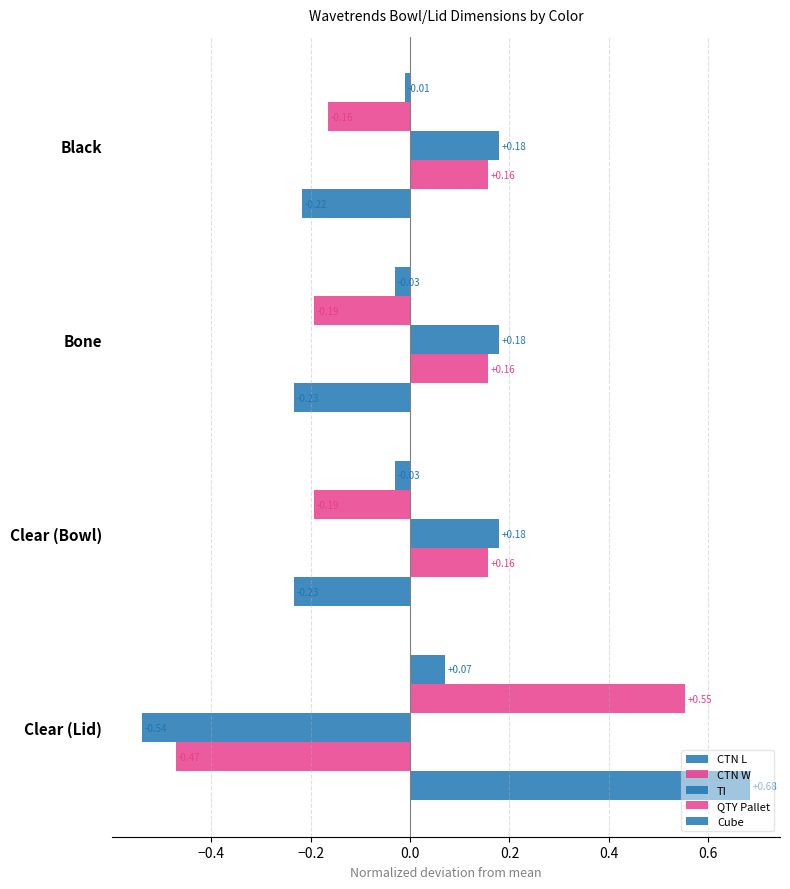

How many data points in CTN W are less than 0?

3